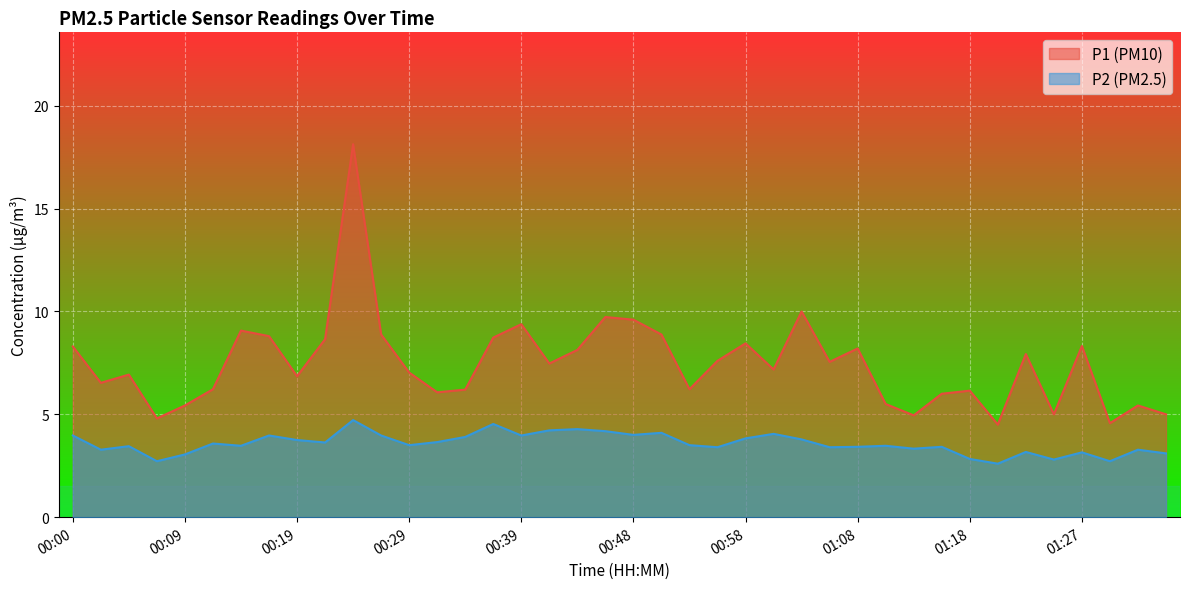

Is the value of P2 at 00:07 greater than the value of P1 at 00:31?

No